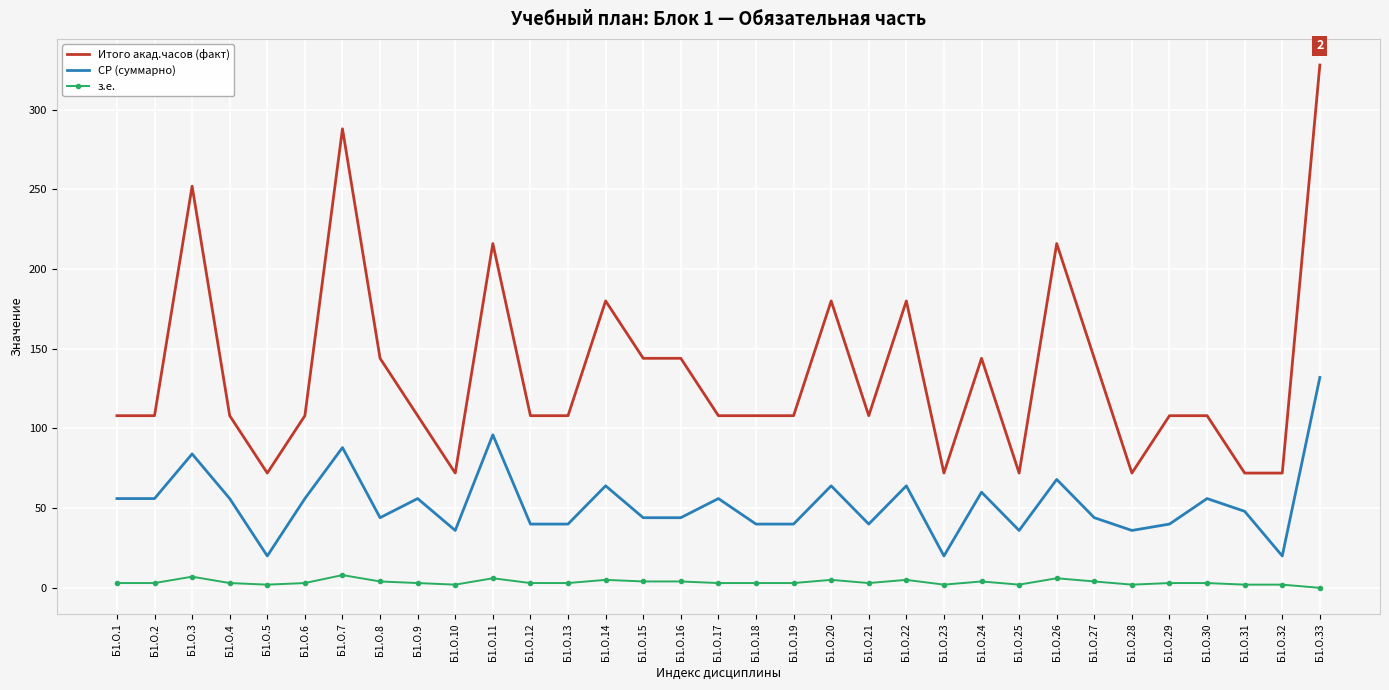

True or false: з.е. and СР (суммарно) cross at least once.

False